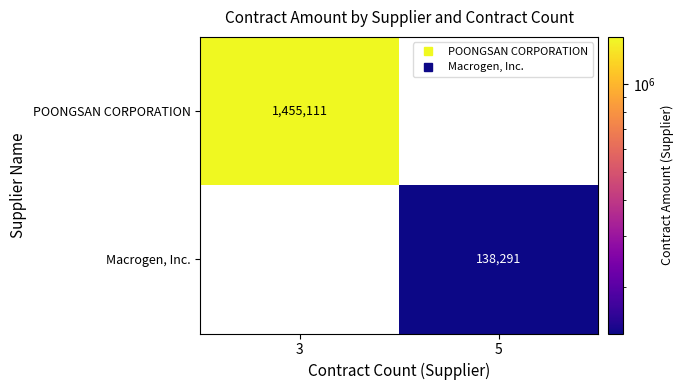

Which series has the largest total across all categories?

POONGSAN CORPORATION